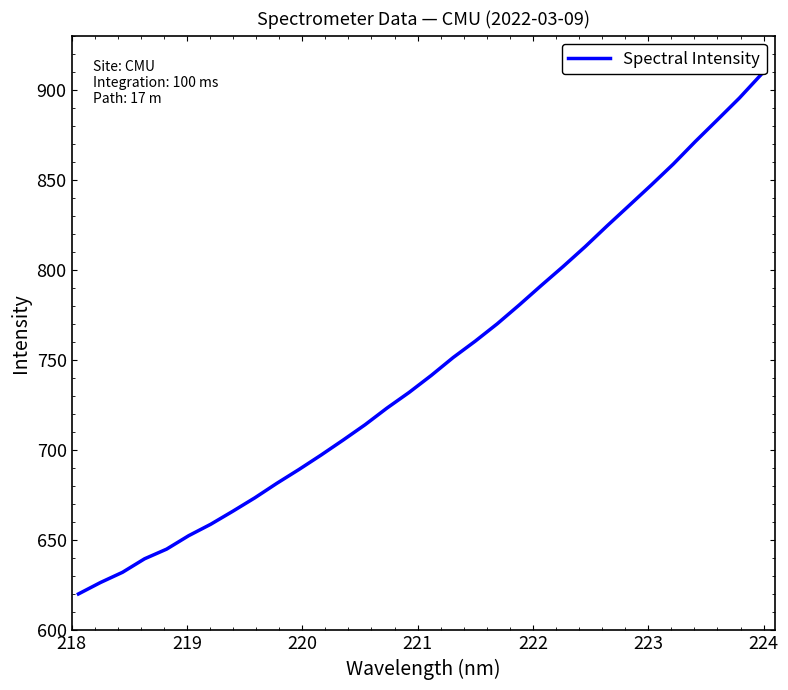

What is the difference between the second highest and minimum values?

275.2